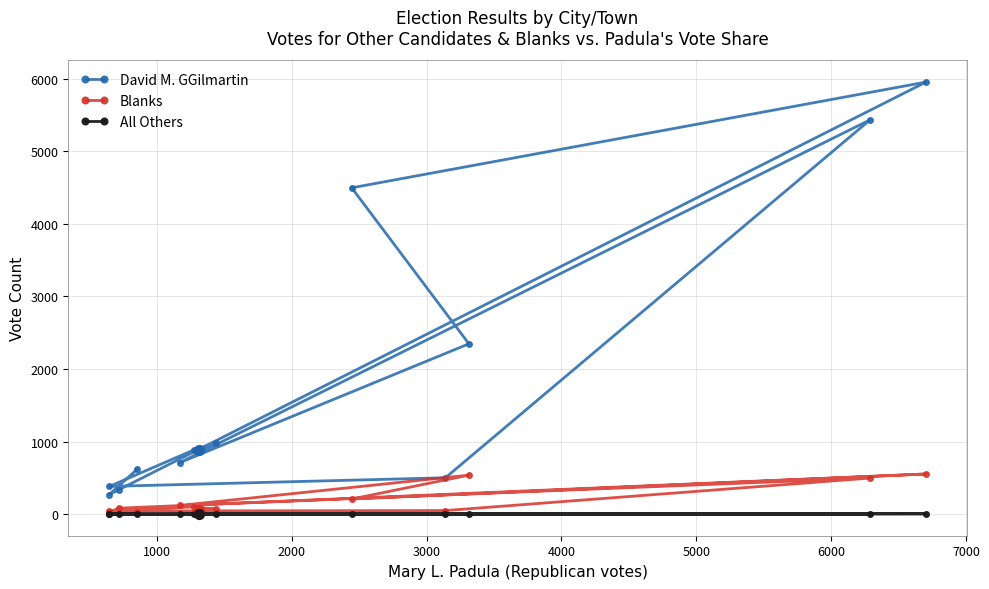

Which series has the largest total across all categories?

David M. GGilmartin